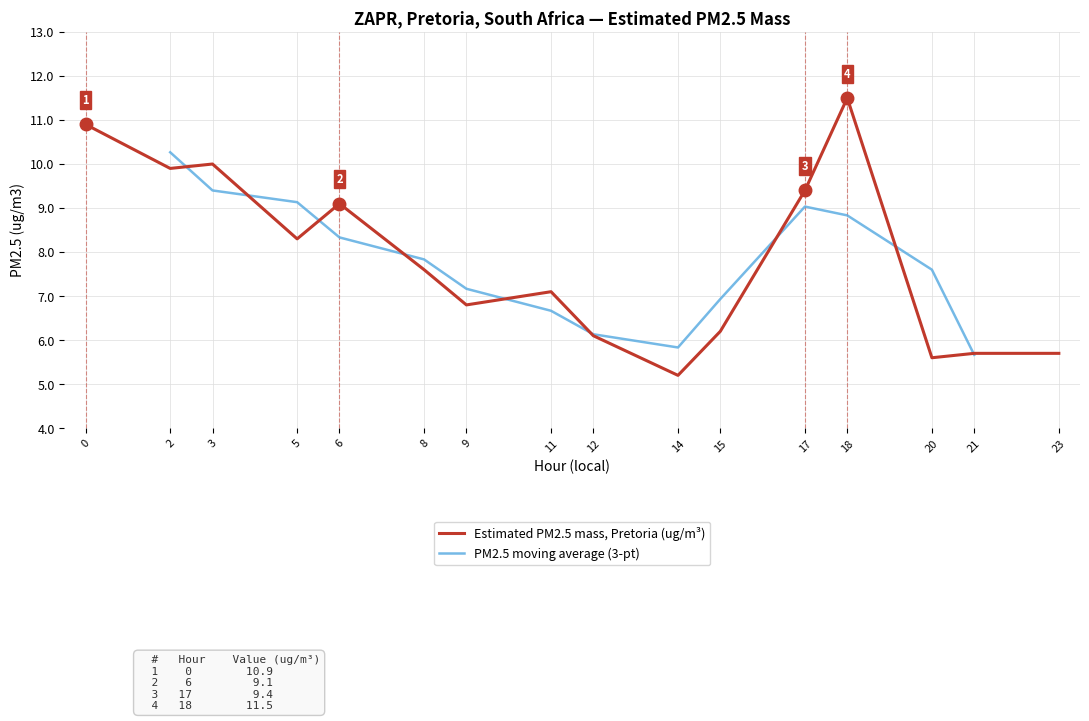

The chart shows a value of 3.7 at 12. True or false?

False